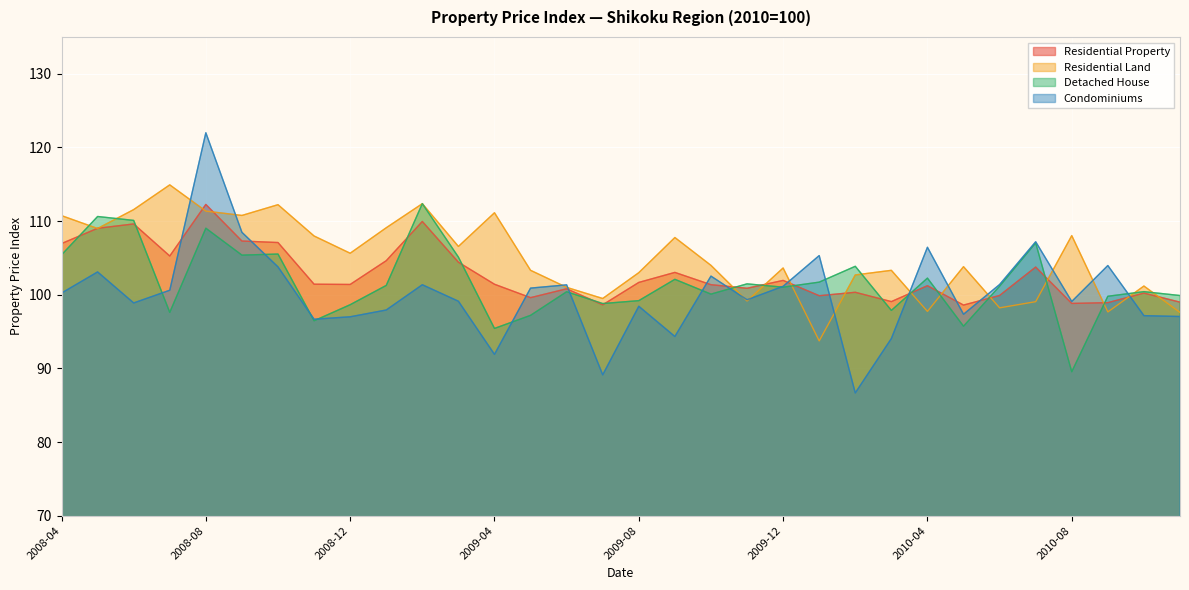

What is the difference between the maximum and second lowest values in the Residential Land series?

17.3